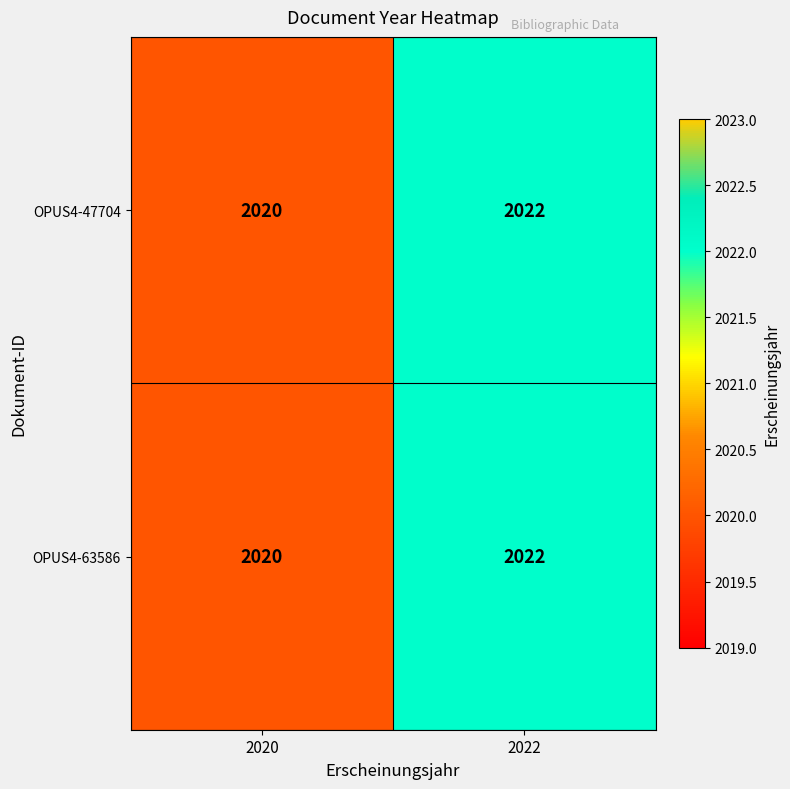

The OPUS4-47704 series shows 1116 at 2022. True or false?

False